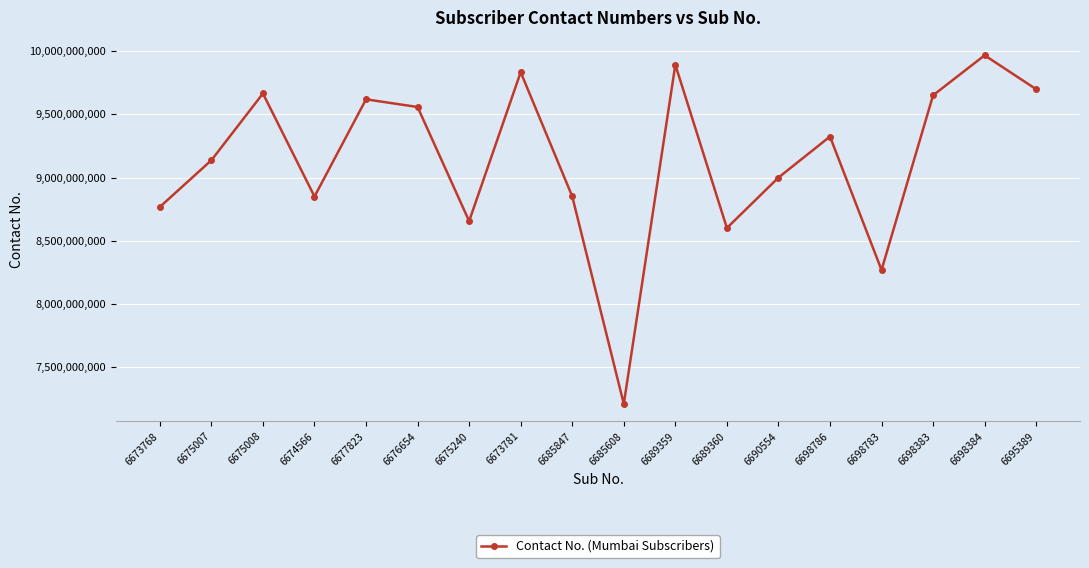

At which category does the chart reach its minimum across all series?

6685608